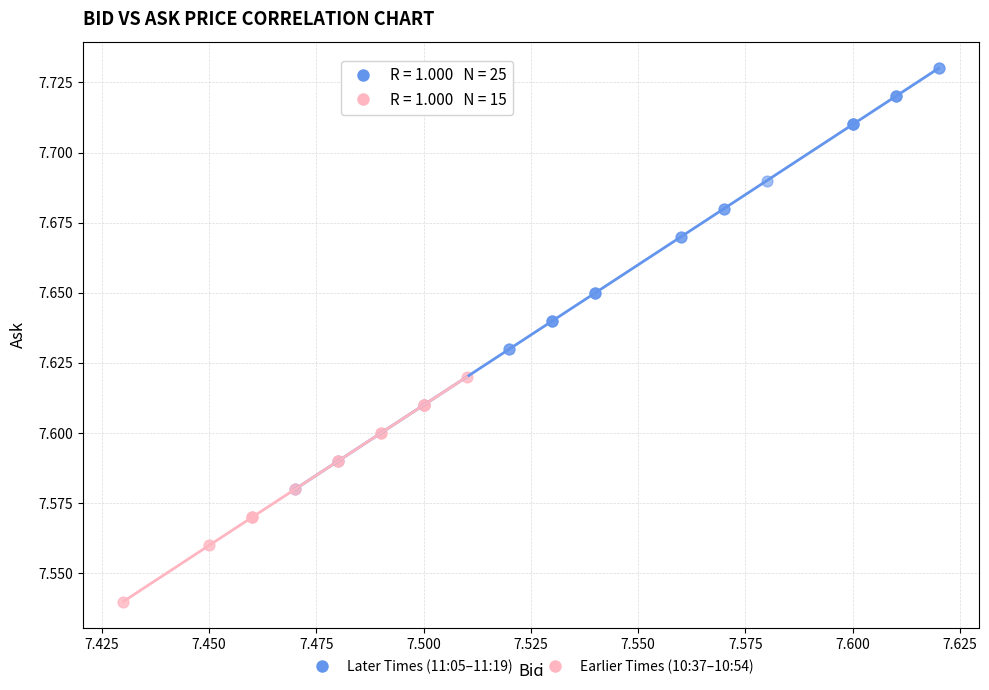

Which series contains the highest Y value?

Later Times (11:05–11:19)